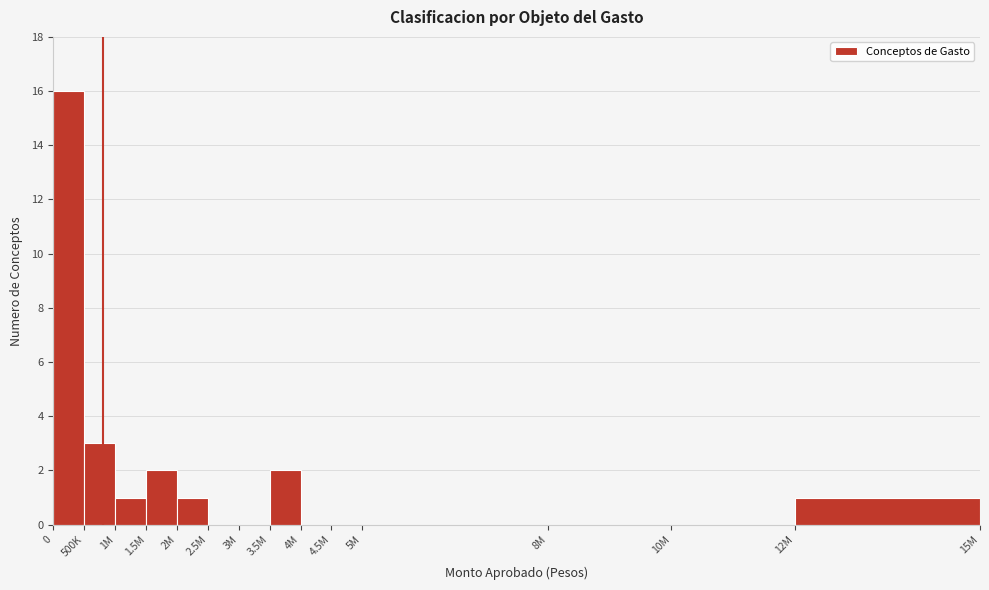

Reading left to right, extract all data points from this chart.

0=16	500K=3	1M=1	1.5M=2	2M=1	2.5M=0	3M=0	3.5M=2	4M=0	4.5M=0	5M=0	8M=0	10M=0	12M=1